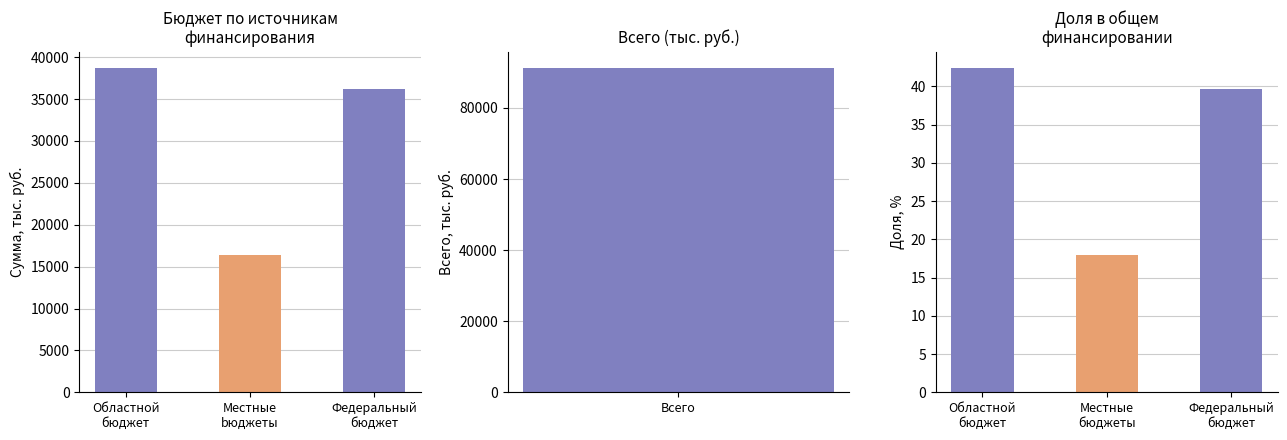

What is the value of the 3rd bar from the left?

36185.6